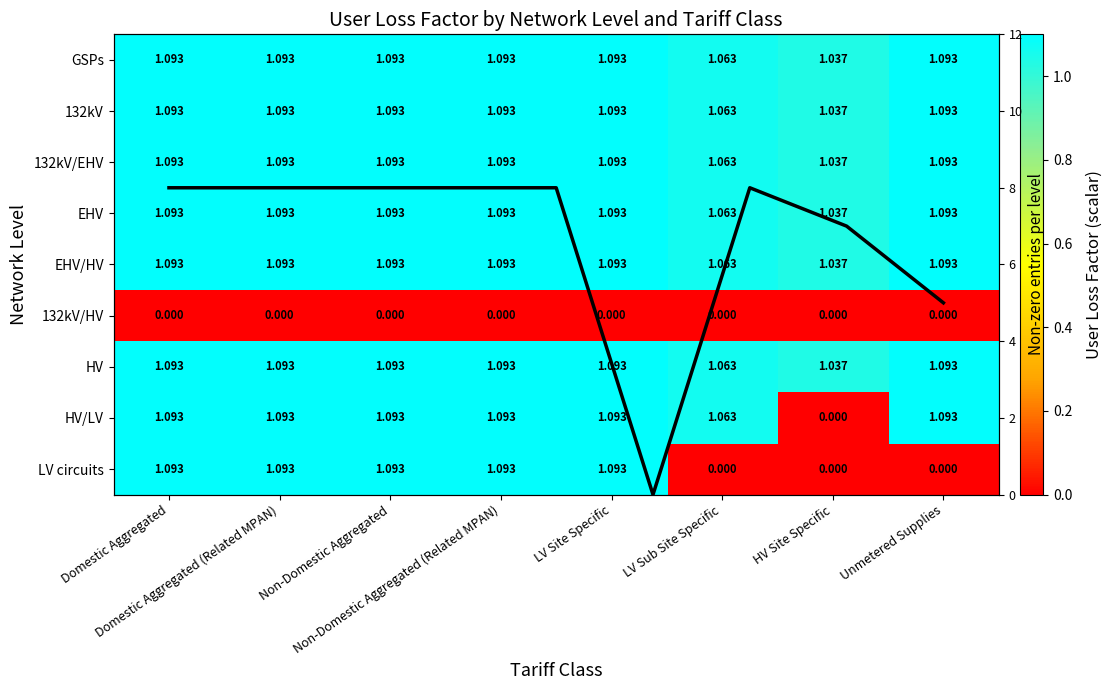

Is it true that GSPs equals 1.1 at Non-Domestic Aggregated?

True